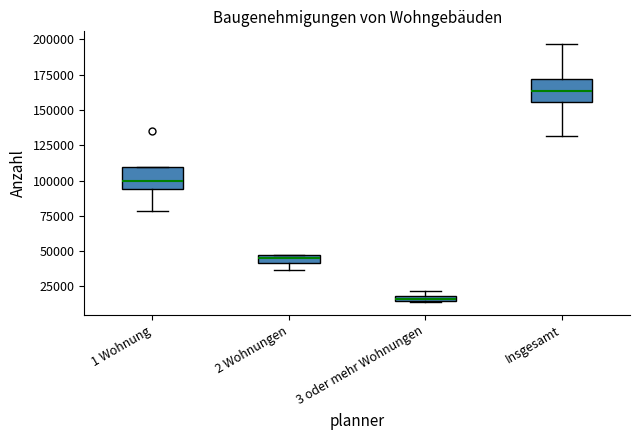

Where is the lower edge of the box for 3 oder mehr Wohnungen on the y-axis? The values are not printed on the chart, so give them approximately, as read against the axis.

15000